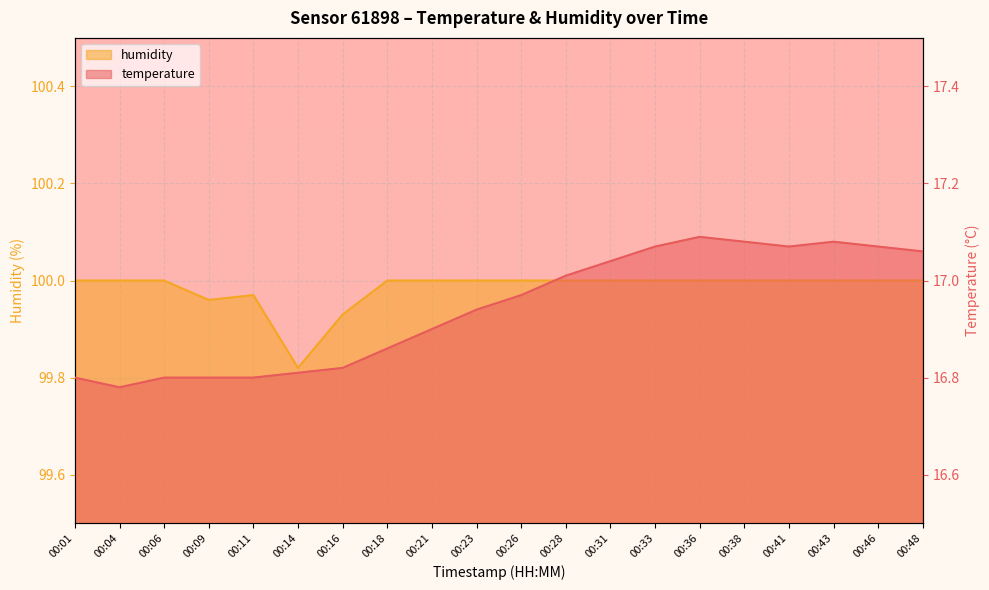

What is the smallest value displayed?

16.8